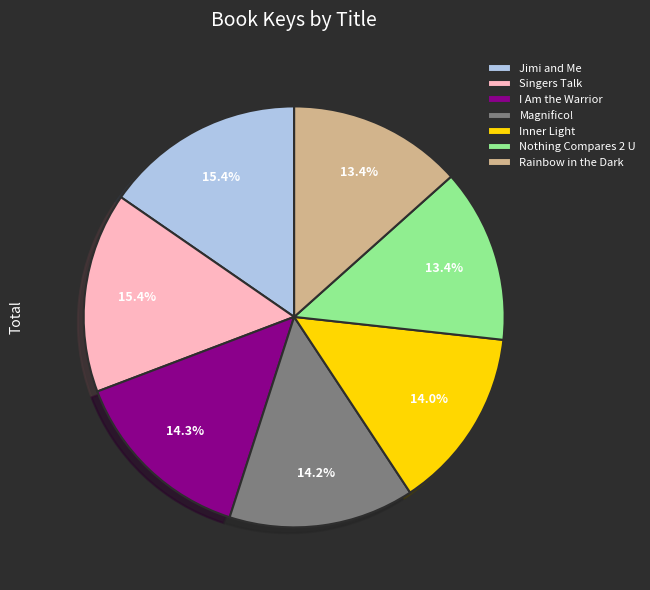

True or false: Rainbow in the Dark accounts for 22% of the total.

False